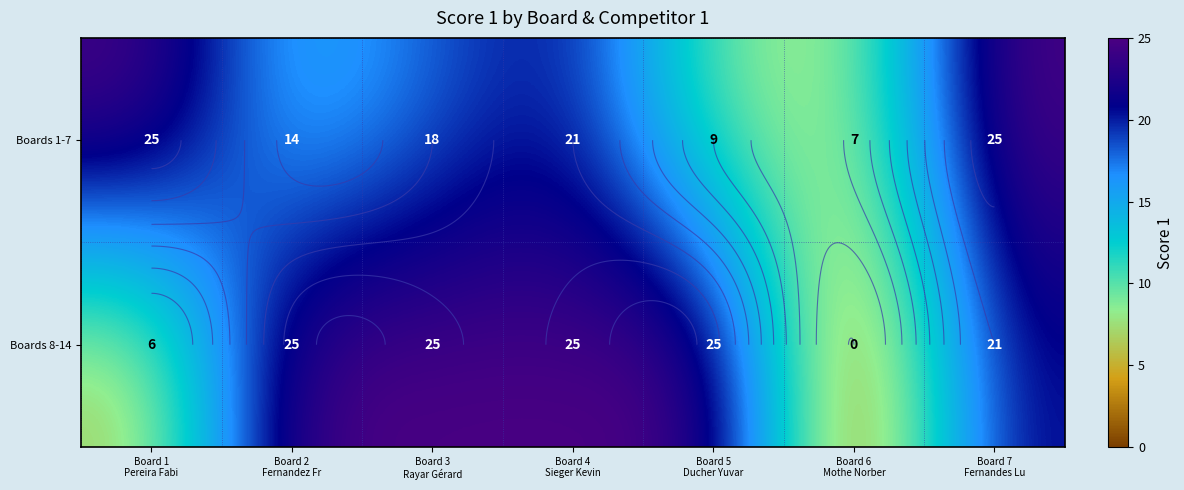

Is the value of Boards 1-7 at Board 6 Mothe Norber greater than the value of Boards 8-14 at Board 2 Fernandez Fr?

No